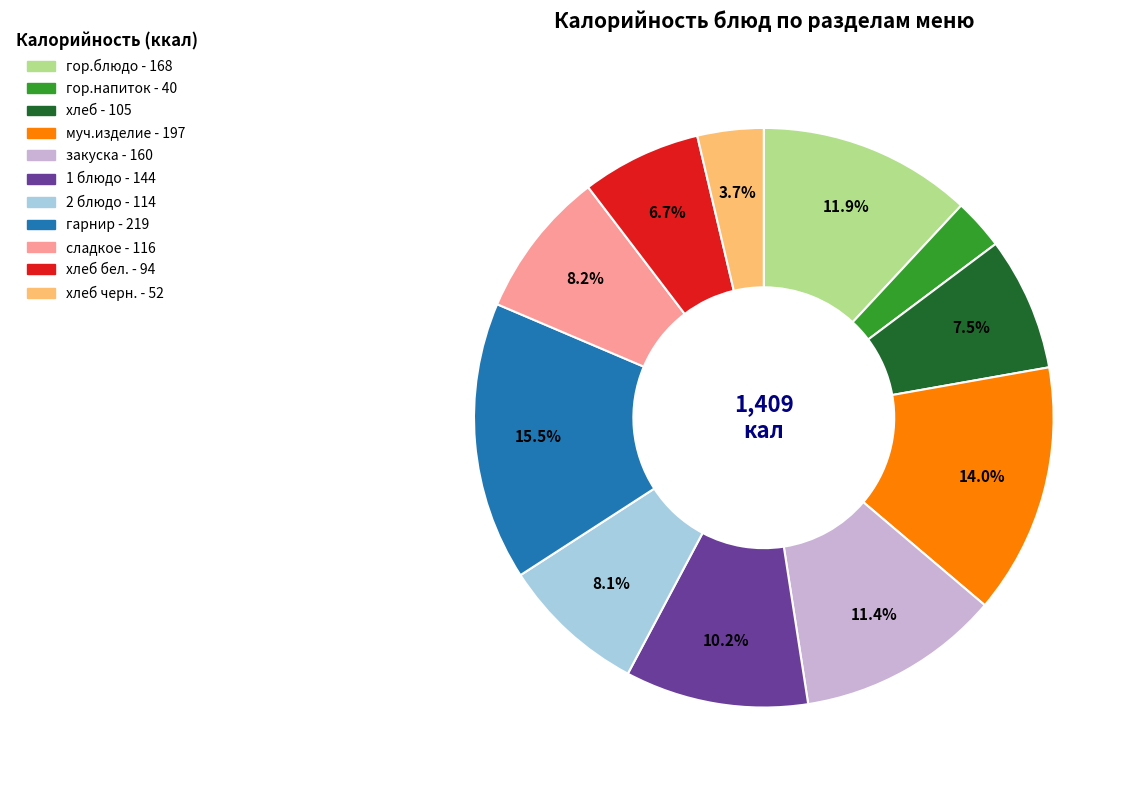

How many segments does this pie chart have?

11